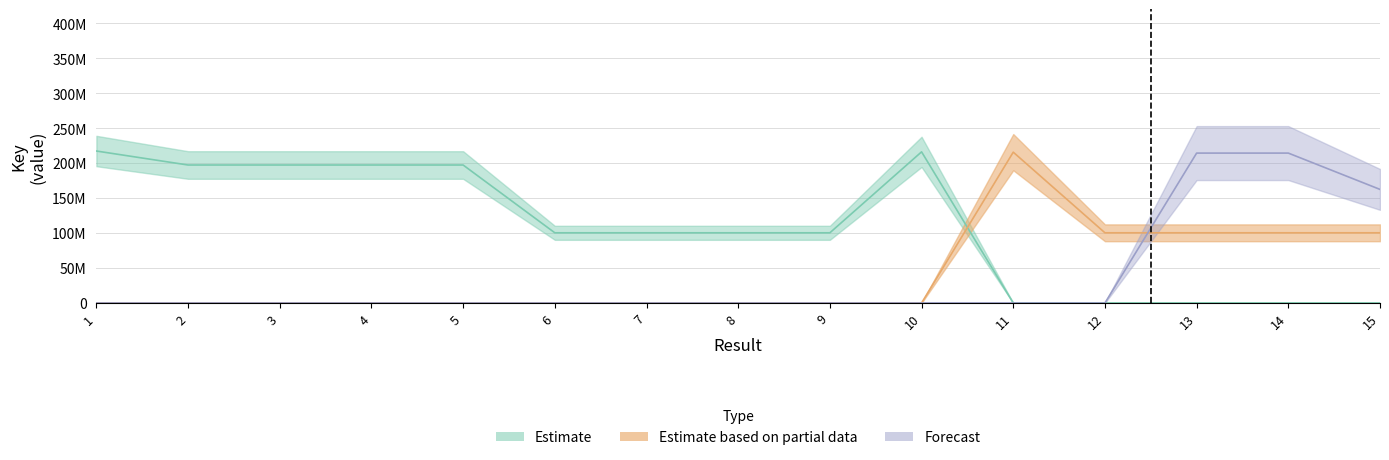

Is it true that Forecast equals 279997856 at 3?

False